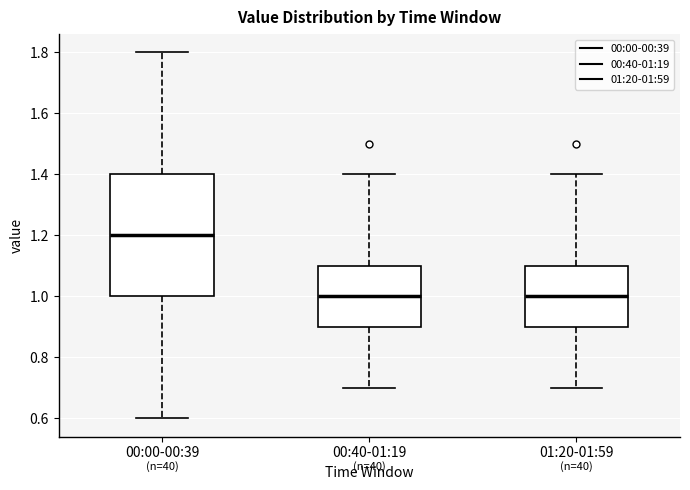

Comparing the boxes themselves (not the whiskers), which one is the tallest?

00:00-00:39